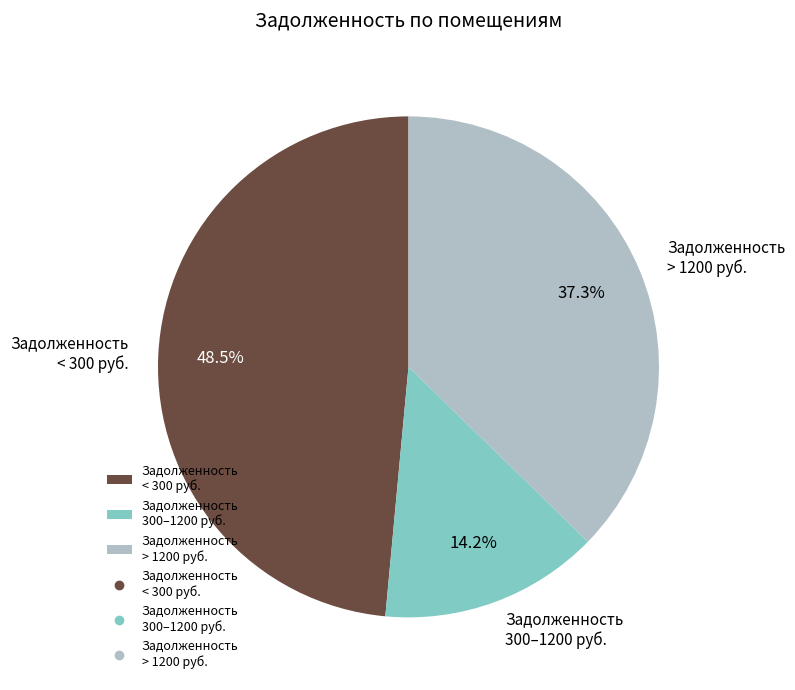

Rank the categories by value from lowest to highest.

Задолженность 300–1200 руб., Задолженность > 1200 руб., Задолженность < 300 руб.